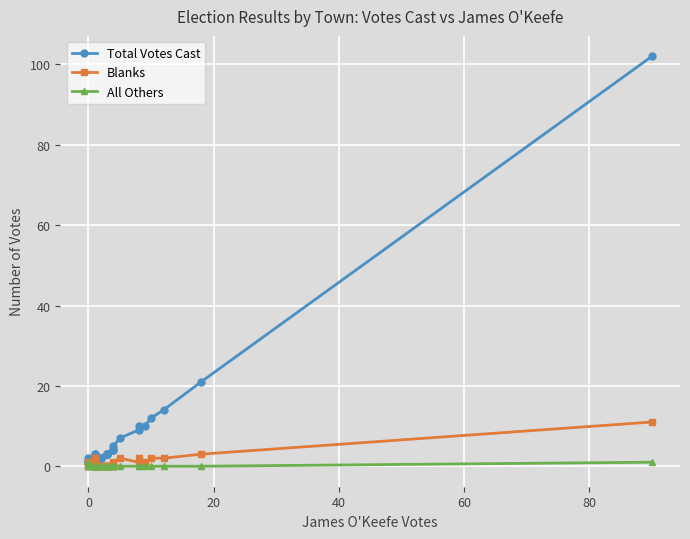

In Blanks, how many points are higher than both neighbors (excluding endpoints)?

2